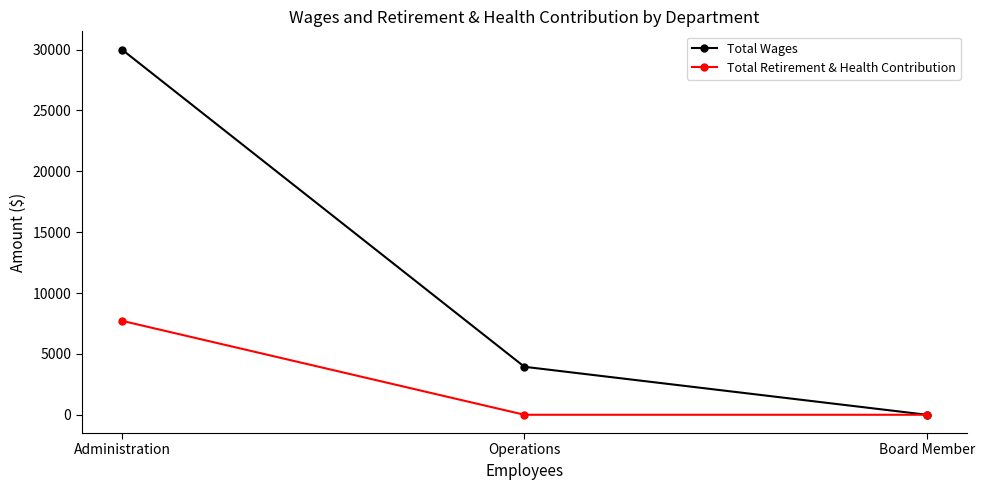

Count the Total Retirement & Health Contribution values in the range 0 to 7719.

3